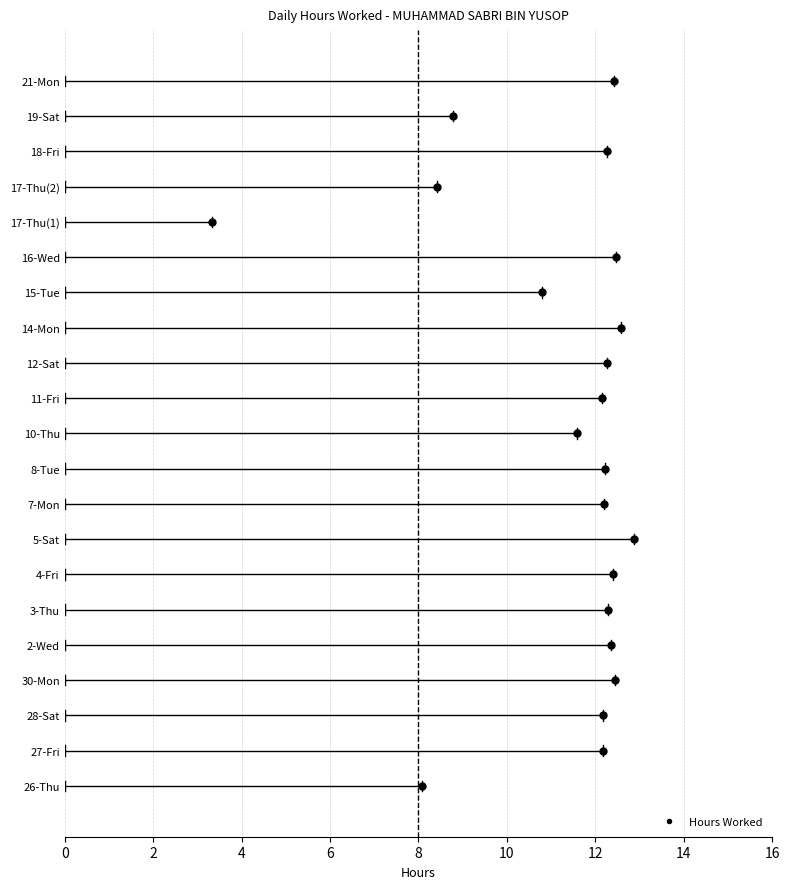

True or false: the data shows 12.2 at 27-Fri.

True